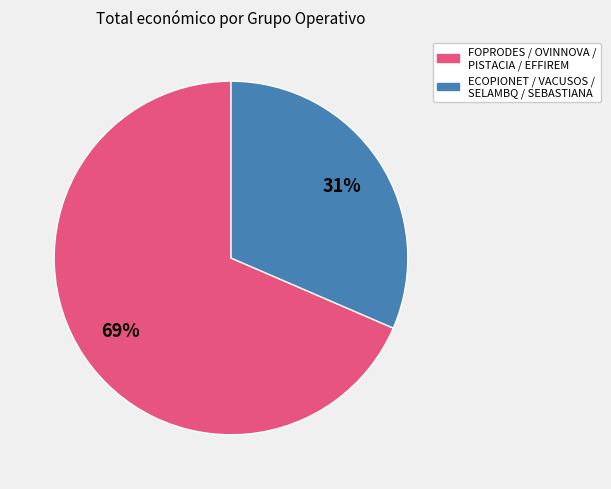

To the nearest percent, what is the average slice percentage?

50%